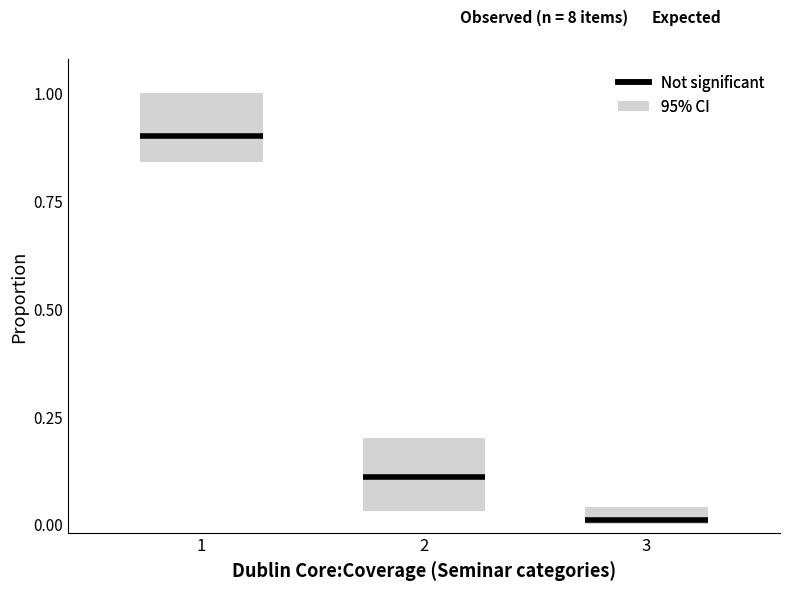

How many lines are shown in the chart?

3